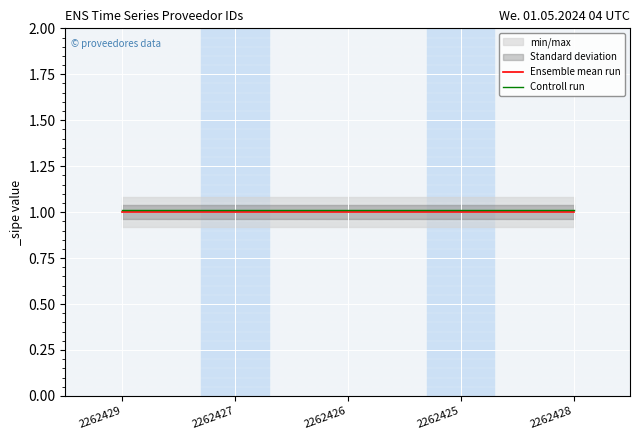

At 2262428, list the series in order from largest to smallest.

Controll run, Ensemble mean run